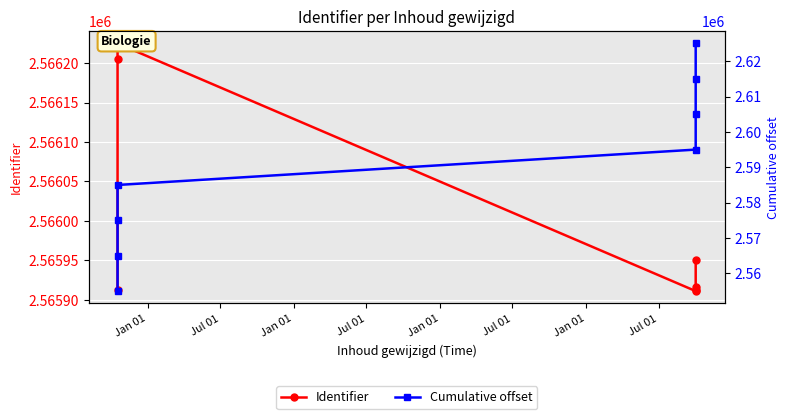

The value of Cumulative offset at Jul 01 is 2585000. True or false?

True